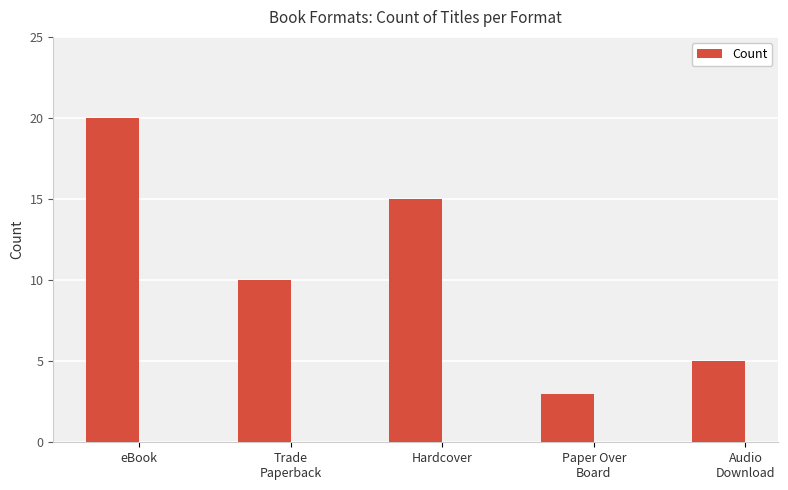

The value at Paper Over
Board is 3. True or false?

True